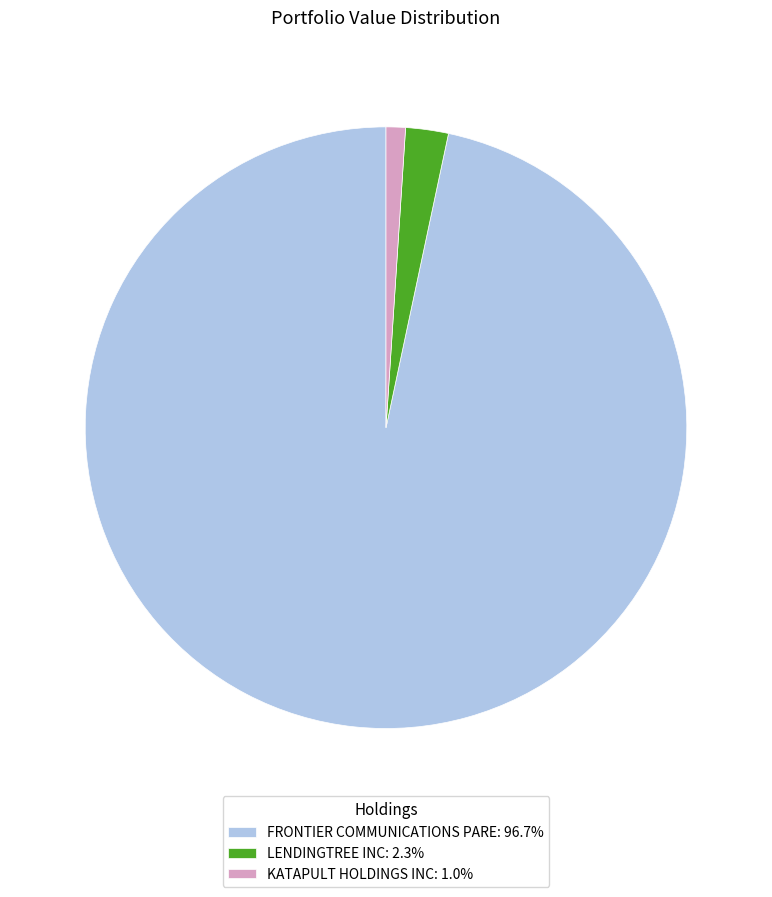

How many slices are in this pie chart?

3